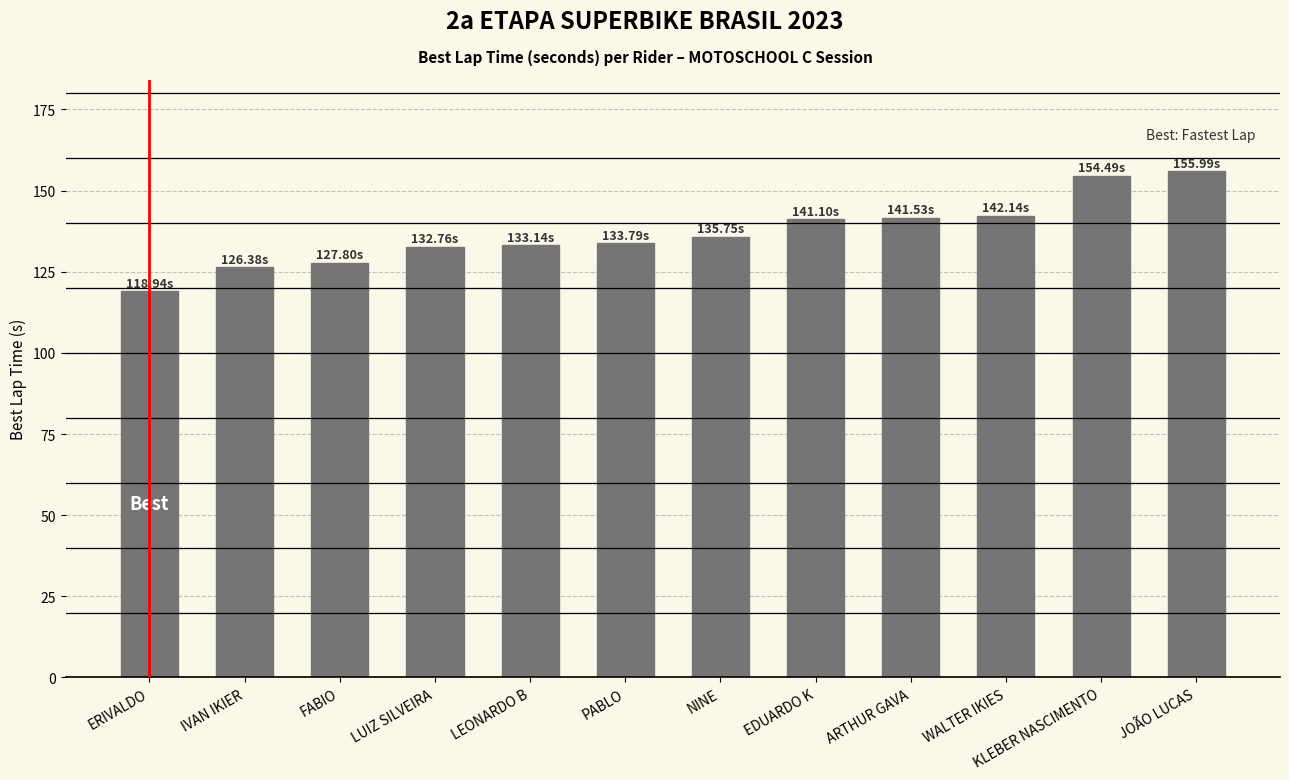

What is the sum of all values?

1643.8